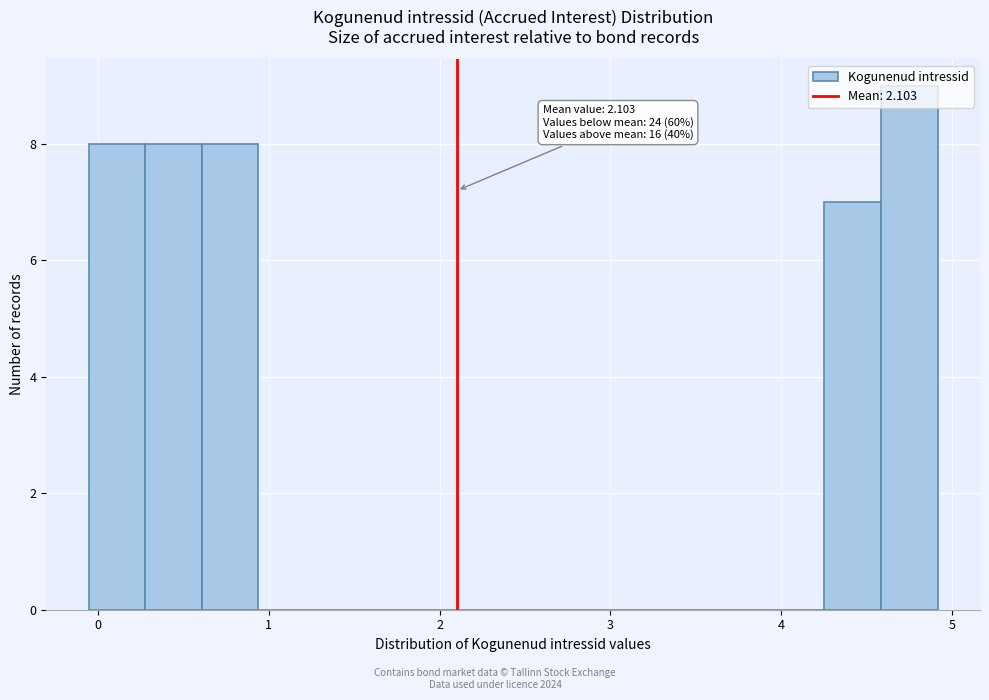

Around what value on the x-axis is the tallest bar? Give the approximate position of its centre, as read against the axis.

4.8